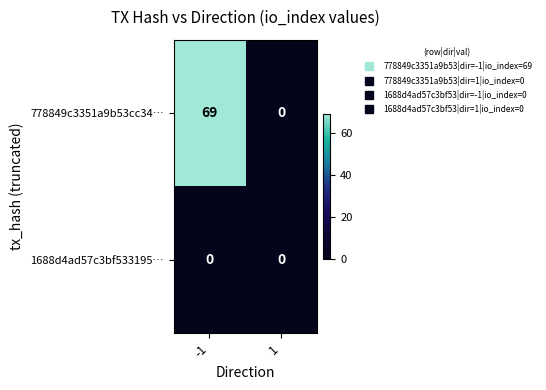

Reading left to right, extract all data points from this chart.

778849c3351a9b53cc34…: 69	0
1688d4ad57c3bf533195…: 0	0